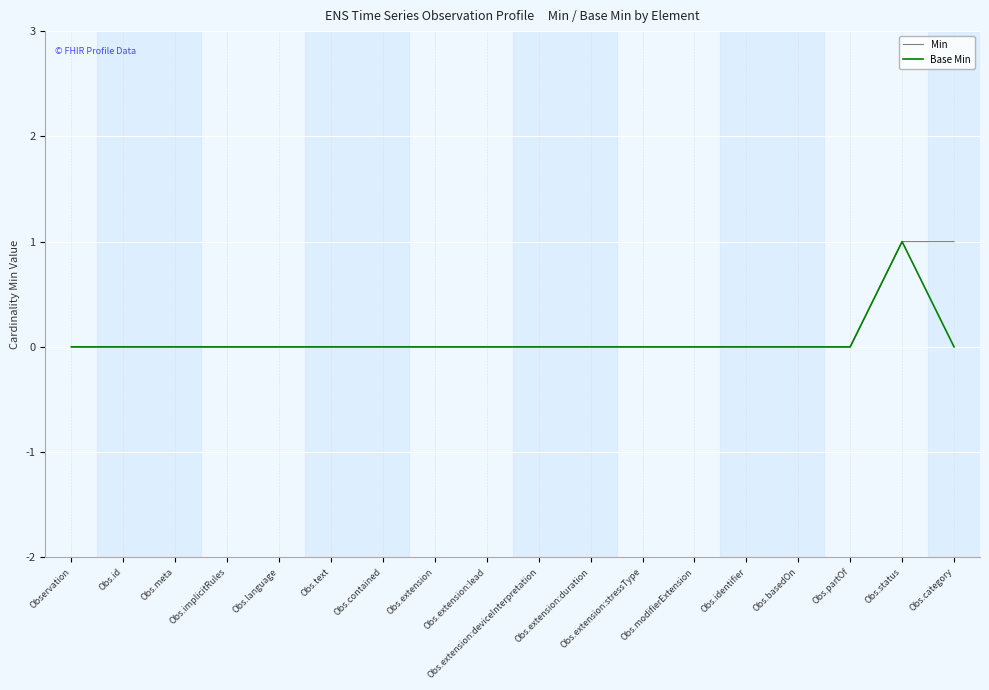

What is the maximum value shown in the chart?

1